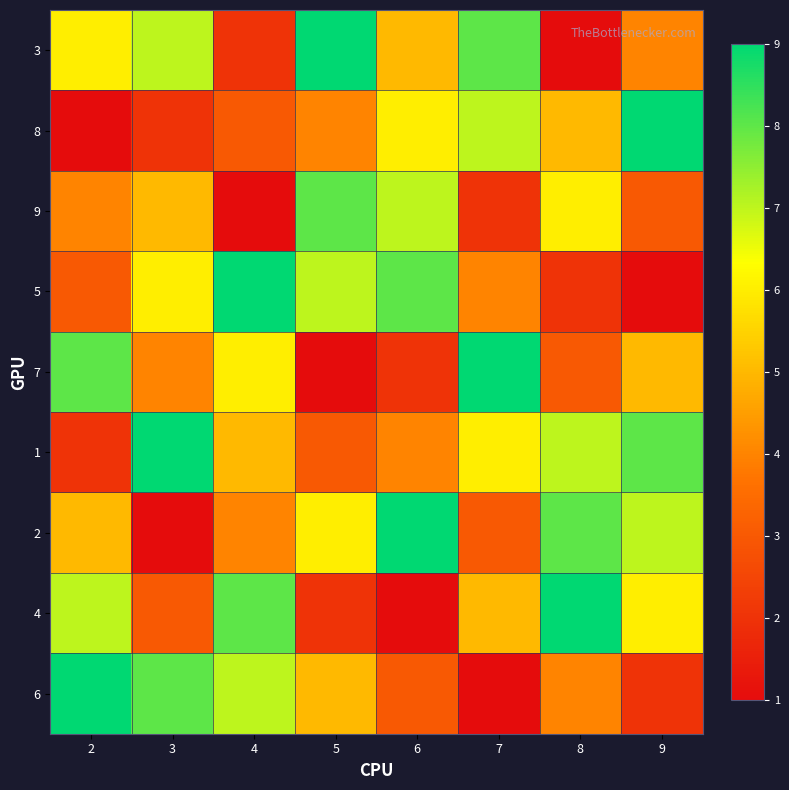

At how many categories does at least one series exceed 7?

8